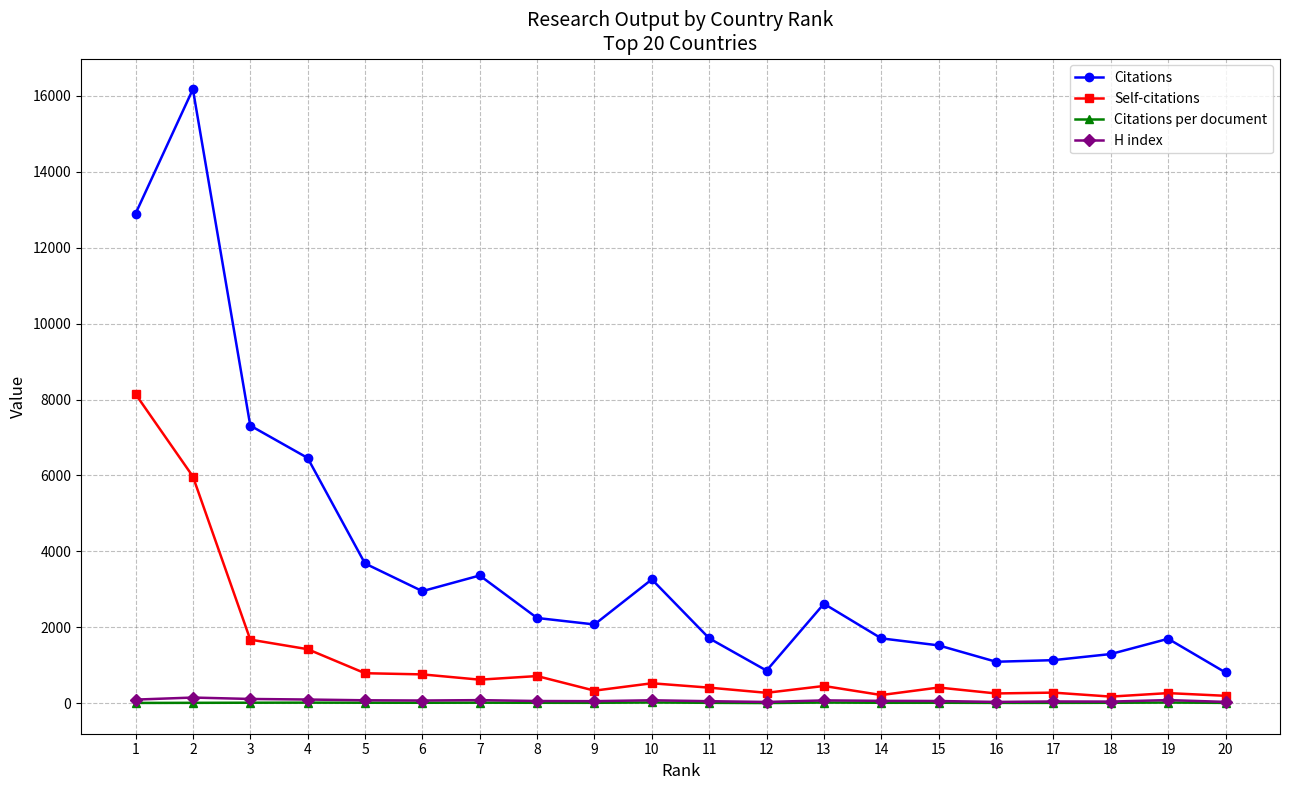

The value of Citations per document at 9 is 11.9. True or false?

True